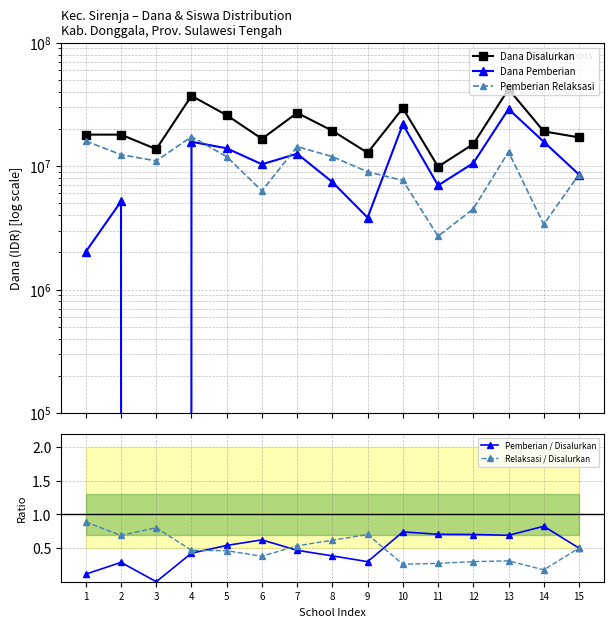

At which category is the sum across all series the highest?

13